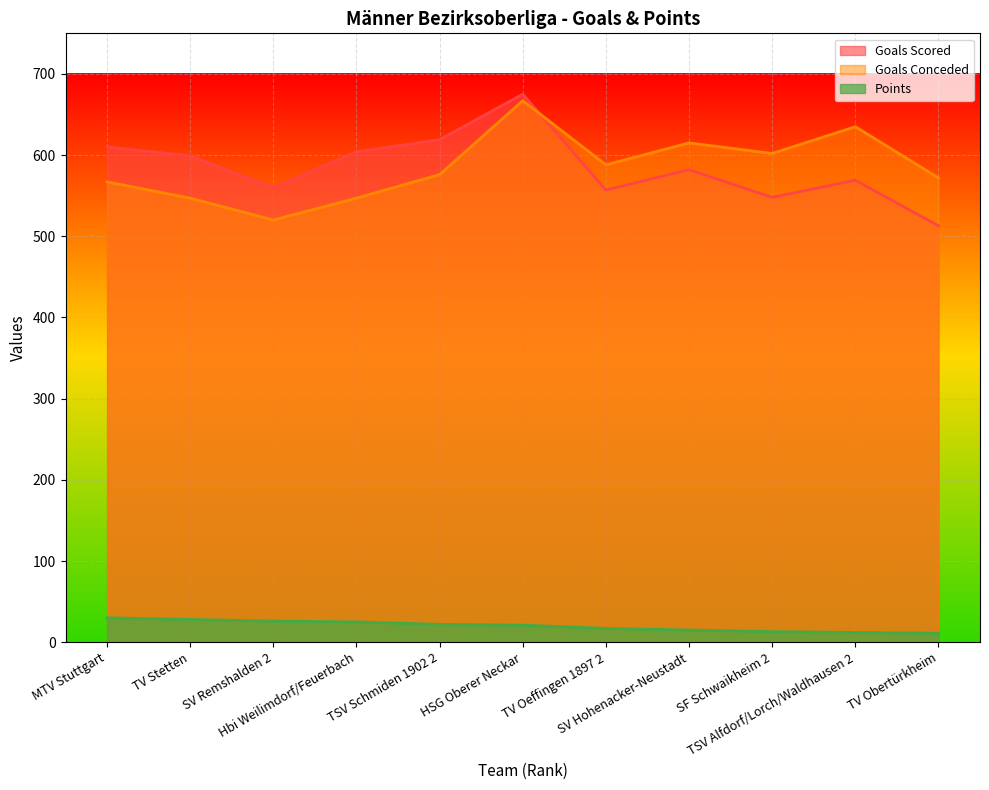

True or false: Points has more than 0 points higher than both neighbors.

False